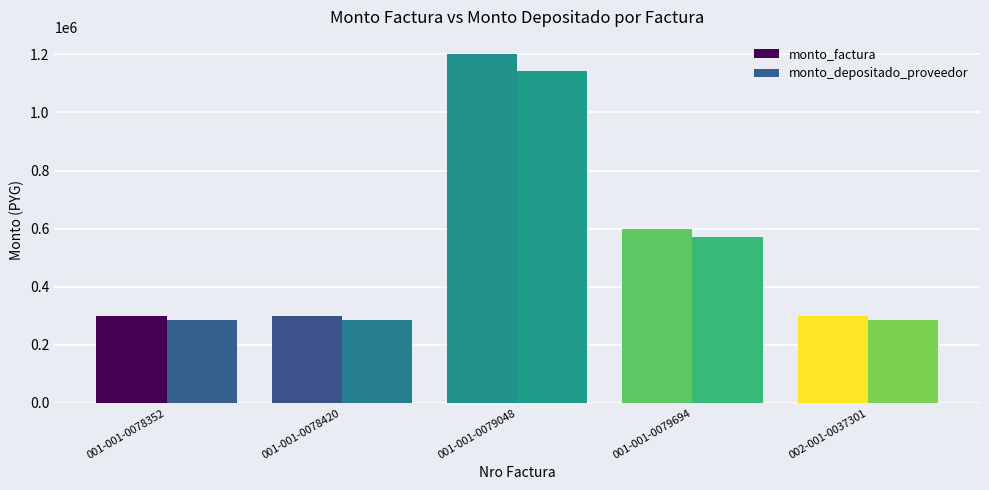

Rank the series by their average value, from highest to lowest.

monto_factura, monto_depositado_proveedor